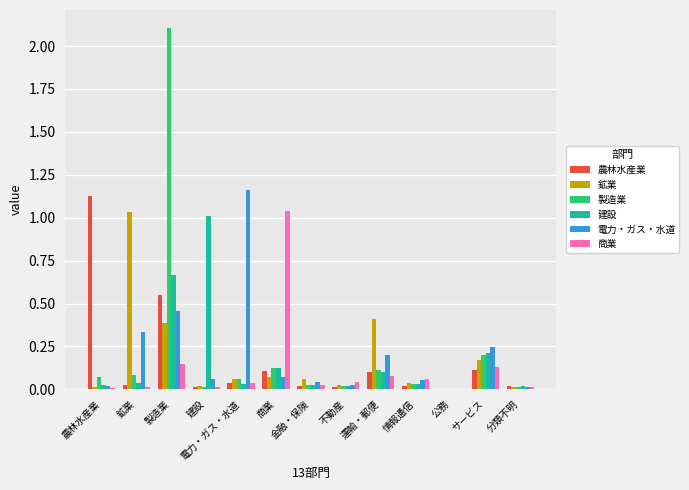

What are all the series names shown in the legend?

農林水産業, 鉱業, 製造業, 建設, 電力・ガス・水道, 商業